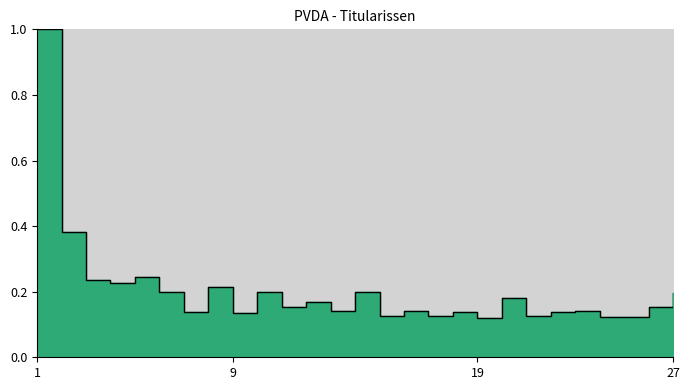

At which label is the value closest to 0?

19